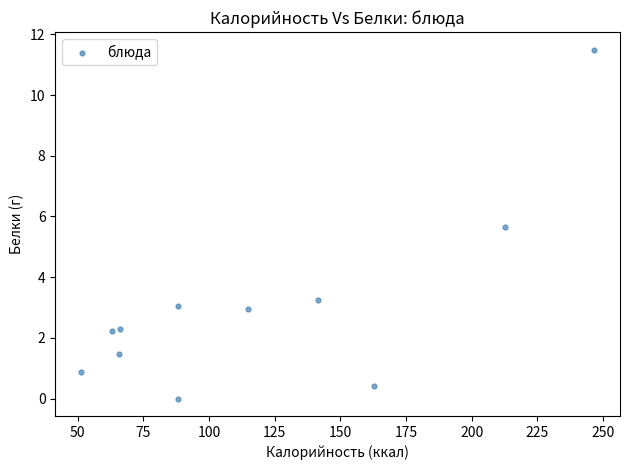

What is the average Y value?

3.1